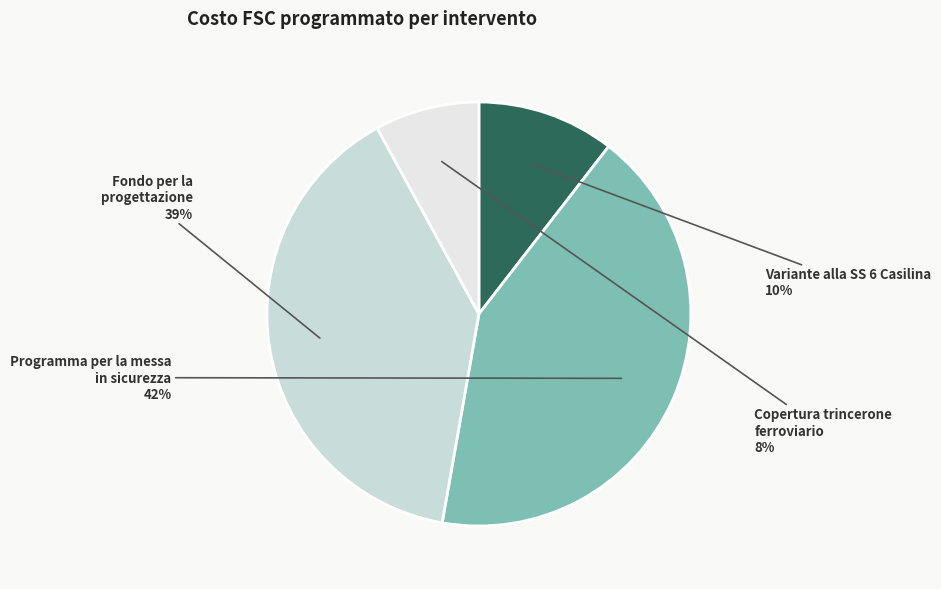

Count the number of slices in the pie.

4